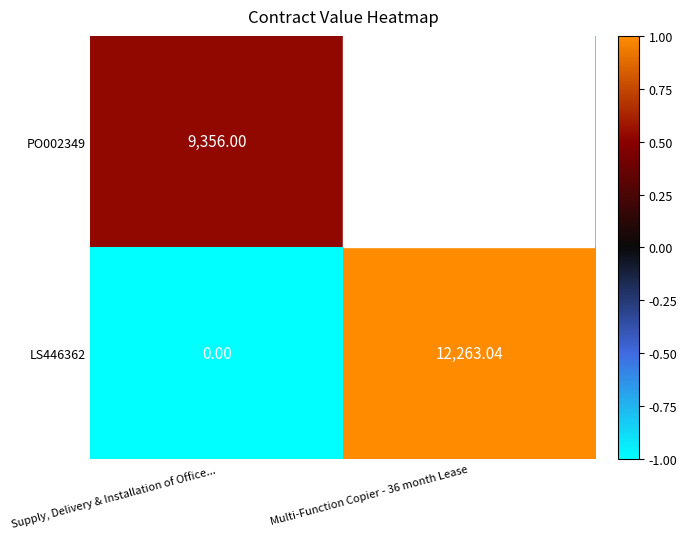

Is the value of LS446362 at Multi-Function Copier - 36 month Lease greater than the value of PO002349 at Multi-Function Copier - 36 month Lease?

Yes